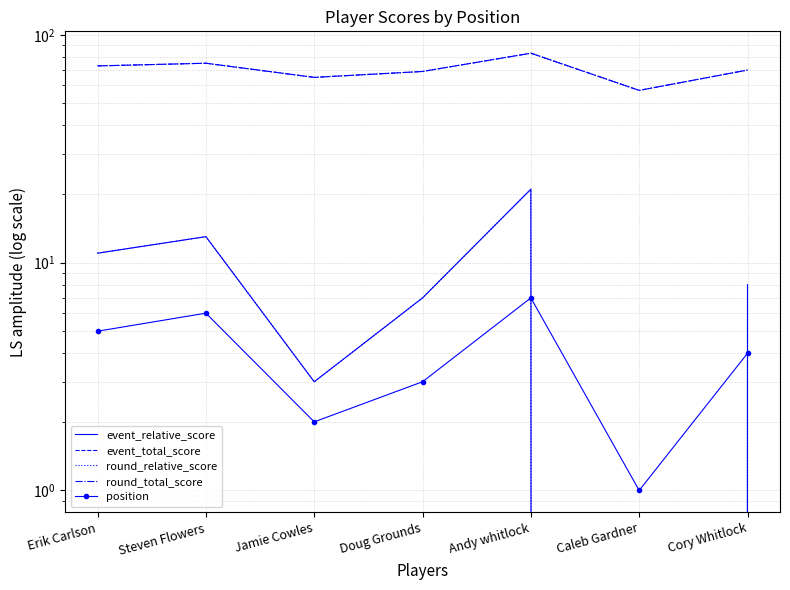

Which category has the lowest value across all series?

Caleb Gardner